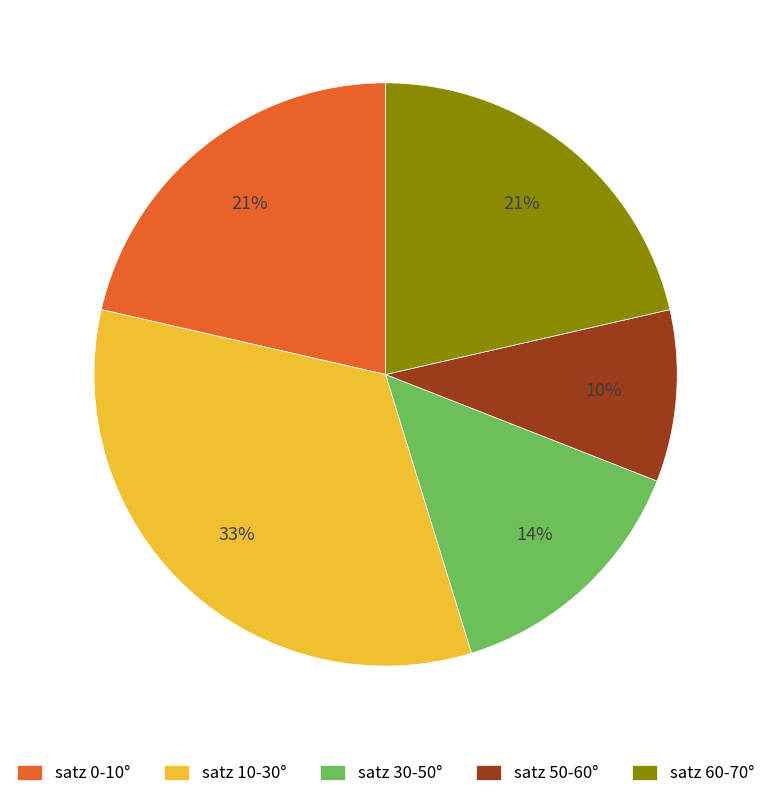

Which has a higher value, satz 0-10° or satz 50-60°?

satz 0-10°